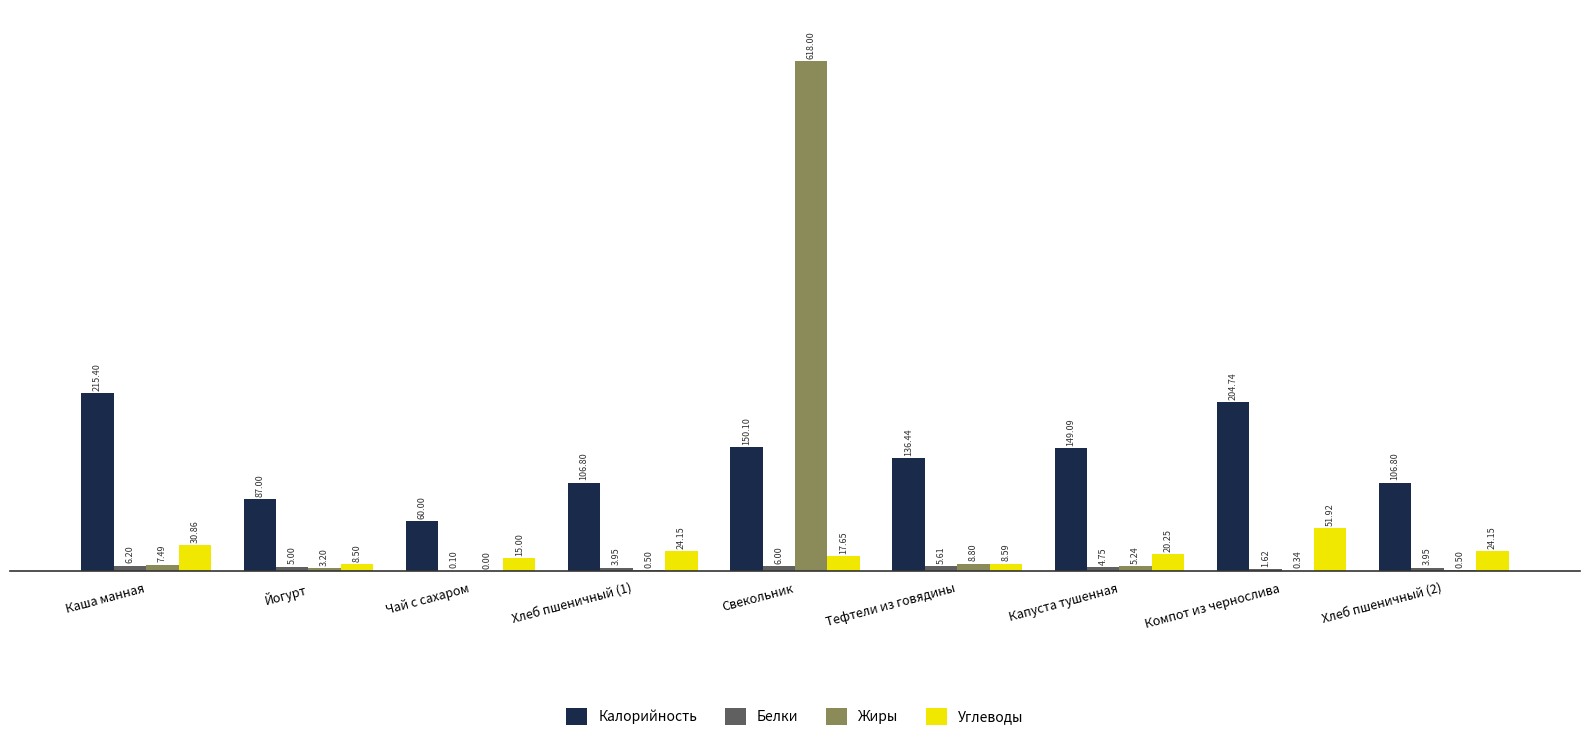

Which series has the widest spread of values?

Жиры